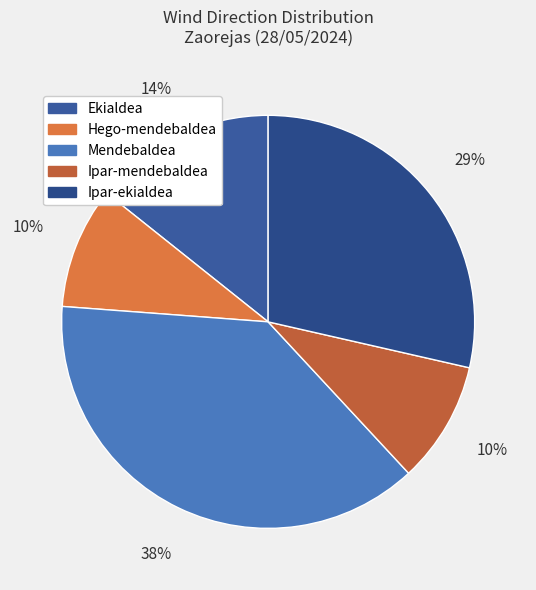

How many slices are in this pie chart?

5